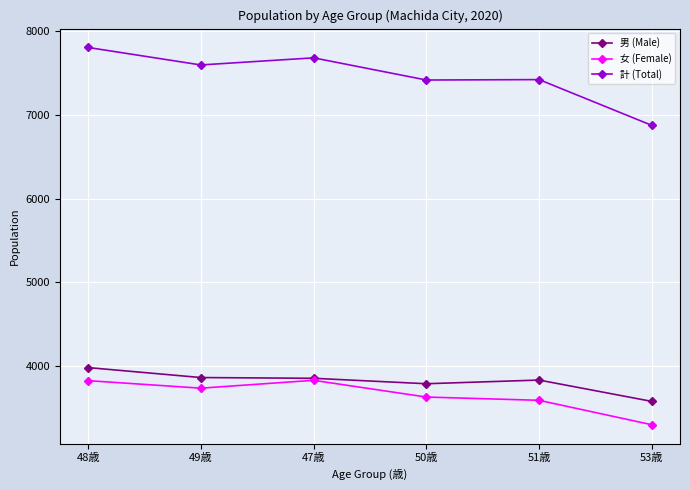

Which series has the largest range (max minus min)?

計 (Total)